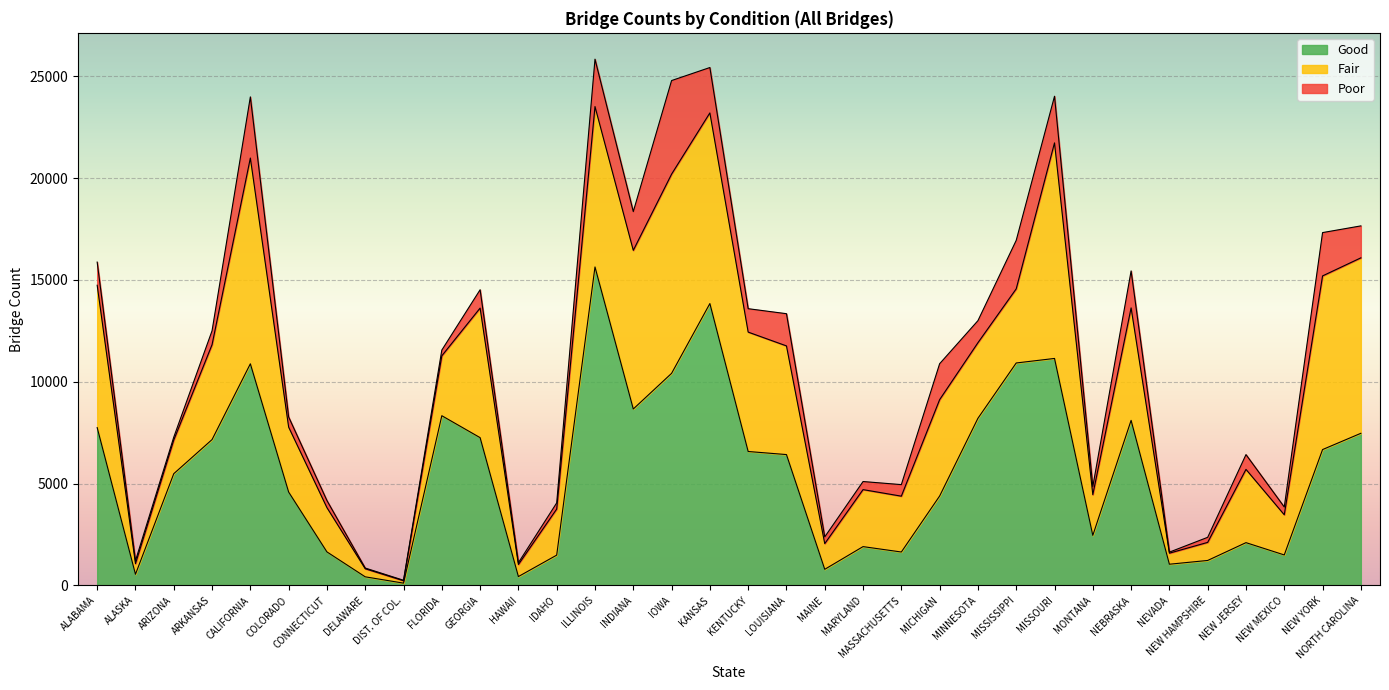

Rank the categories by Poor value from highest to lowest.

IOWA, CALIFORNIA, MISSISSIPPI, ILLINOIS, MISSOURI, KANSAS, NEW YORK, INDIANA, NEBRASKA, MICHIGAN, LOUISIANA, NORTH CAROLINA, KENTUCKY, ALABAMA, MINNESOTA, GEORGIA, NEW JERSEY, ARKANSAS, MASSACHUSETTS, COLORADO, MARYLAND, MONTANA, NEW MEXICO, CONNECTICUT, MAINE, IDAHO, FLORIDA, NEW HAMPSHIRE, ALASKA, ARIZONA, HAWAII, NEVADA, DELAWARE, DIST. OF COL.